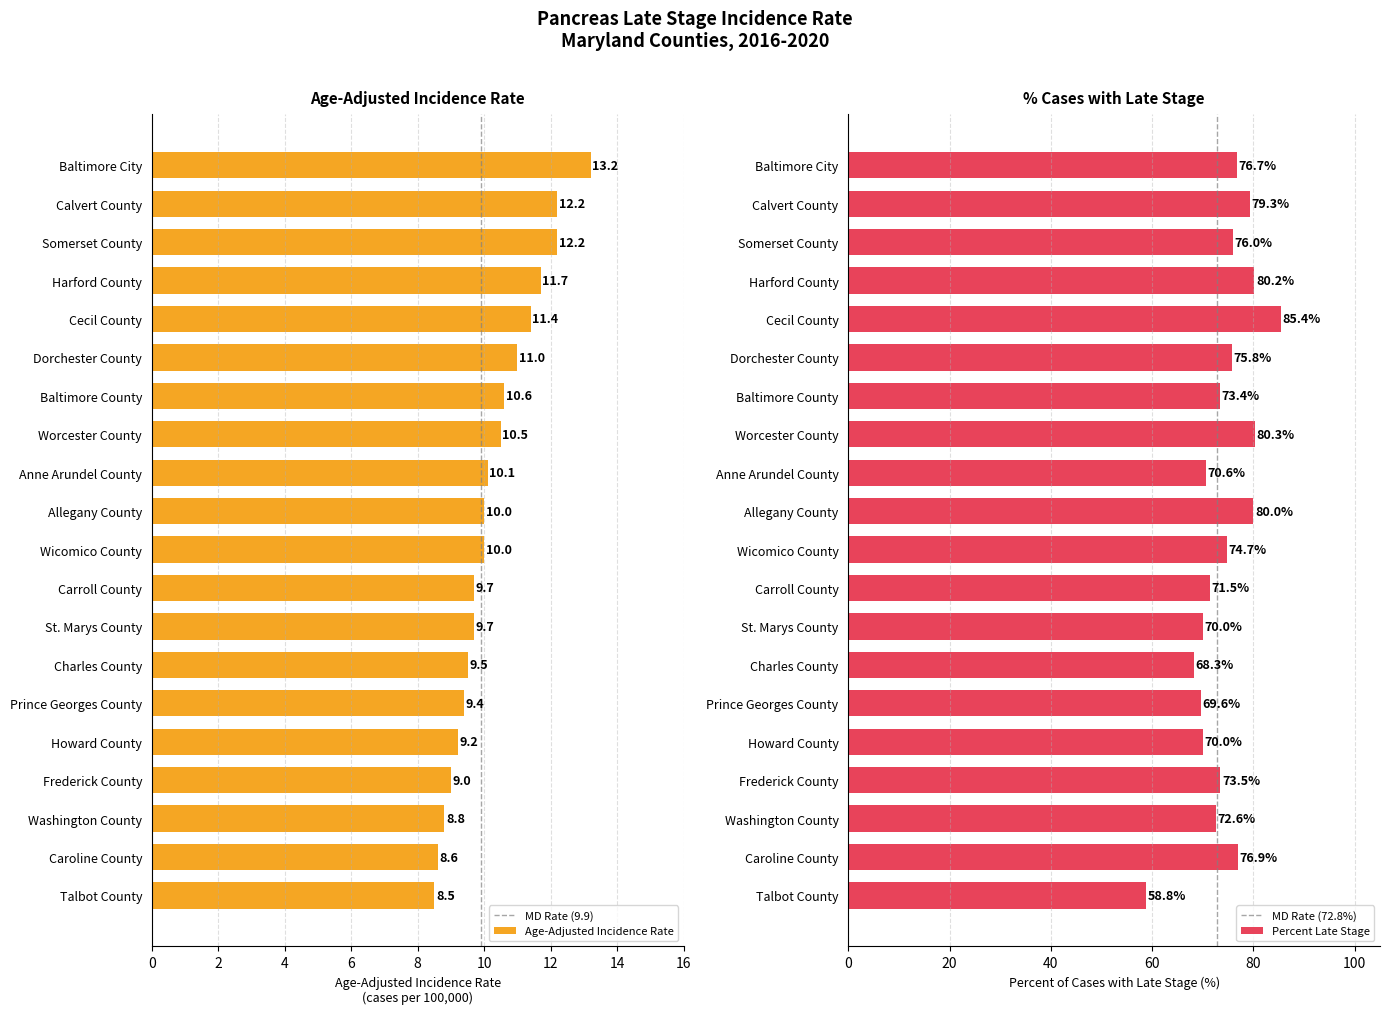

What is the difference between the maximum and minimum values in the Age-Adjusted Incidence Rate series?

4.7